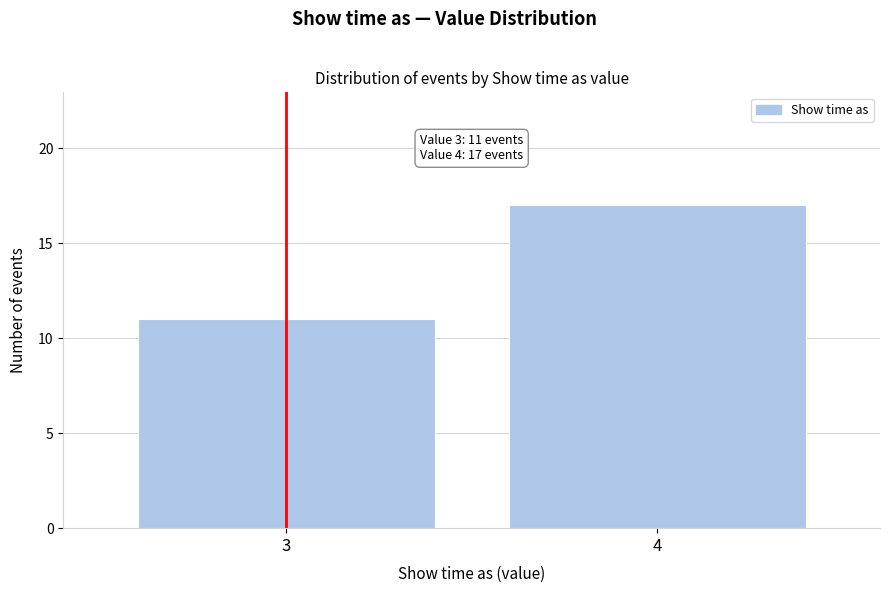

Reading left to right, transcribe all the data shown in this chart.

3=11	4=17